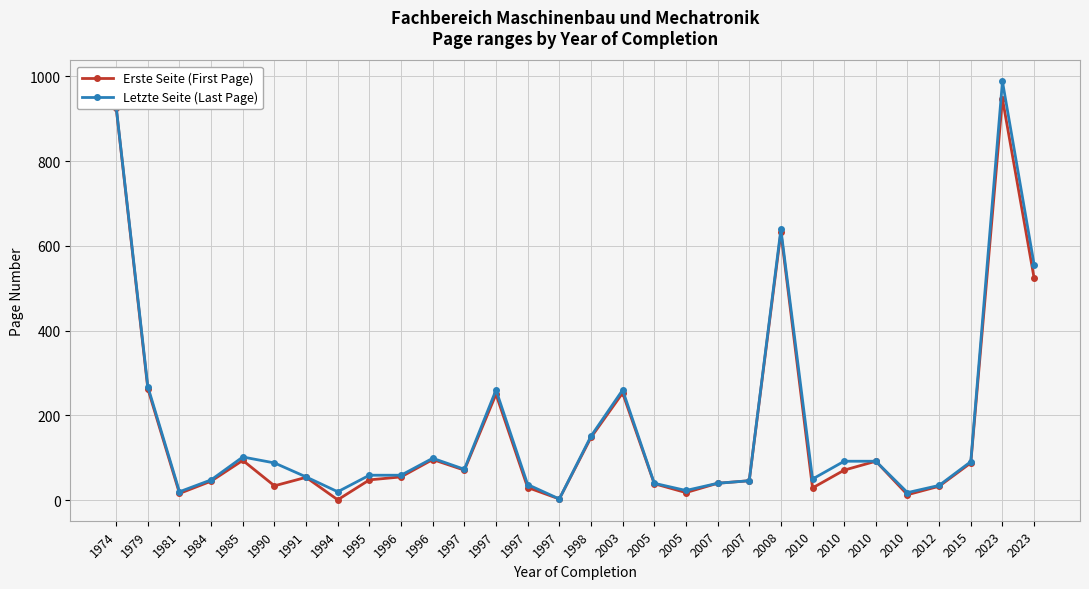

Which has a higher value, 1997 or 1984?

1984